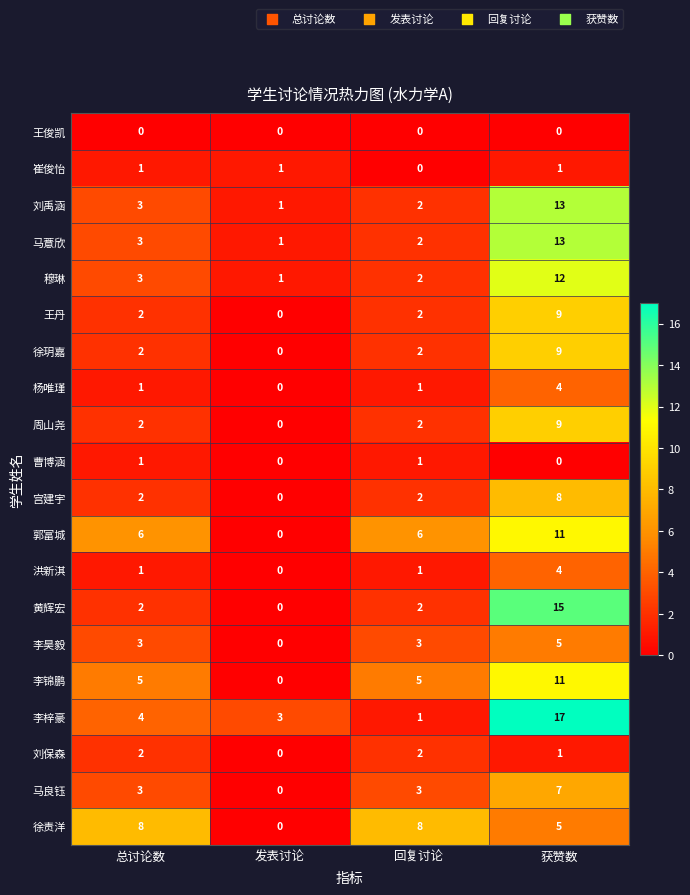

Which series changed the most between 总讨论数 and 回复讨论?

李梓豪